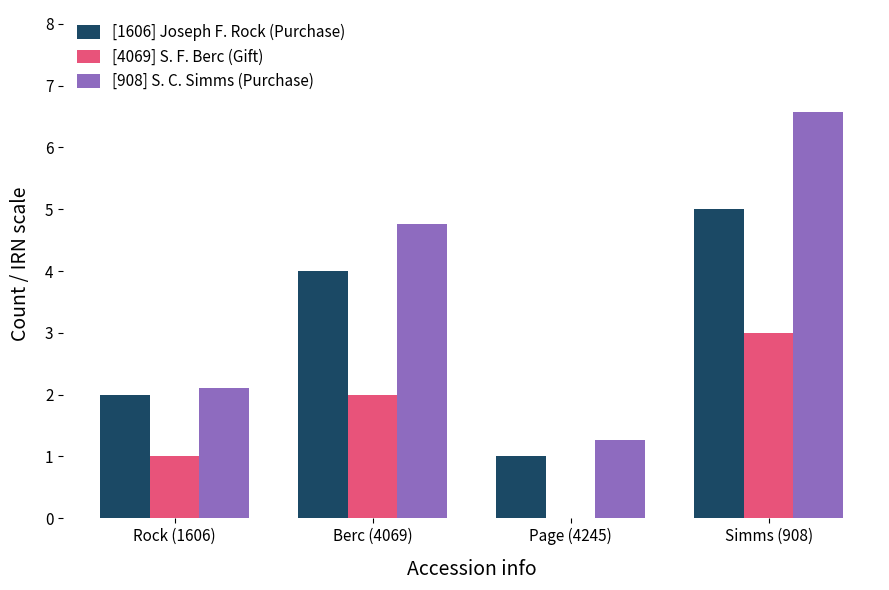

What are all the series names shown in the legend?

[1606] Joseph F. Rock (Purchase), [4069] S. F. Berc (Gift), [908] S. C. Simms (Purchase)